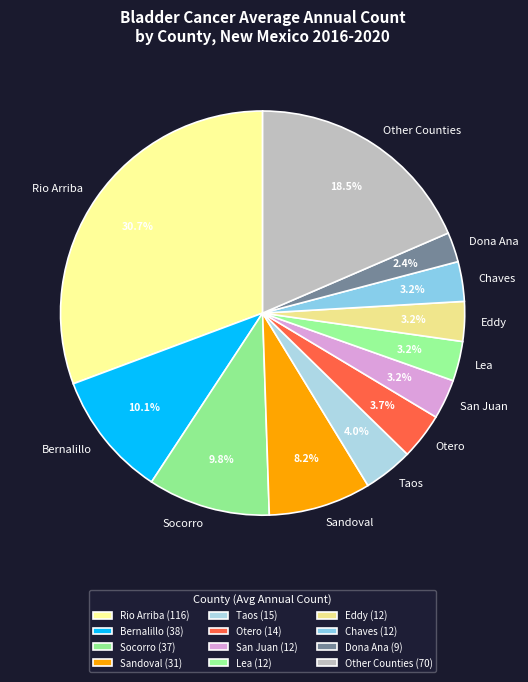

Is there any slice that represents more than half of the pie?

No